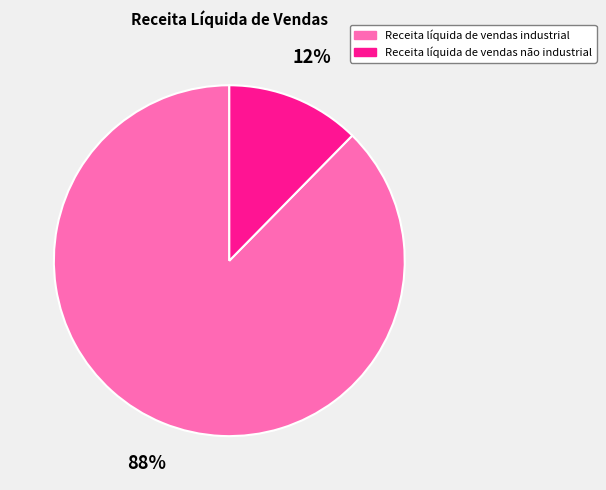

Is Receita líquida de vendas não industrial the majority of the pie?

No